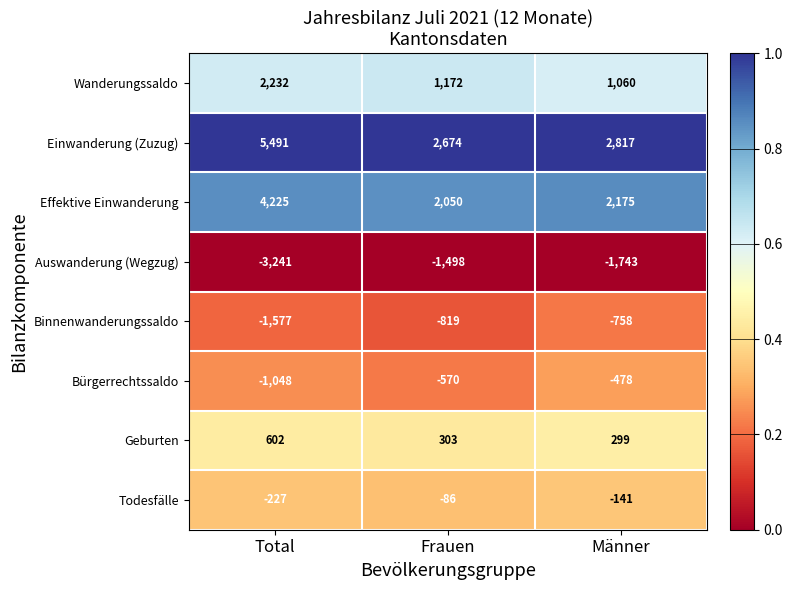

Between Frauen and Männer, which series saw the biggest shift?

Auswanderung (Wegzug)